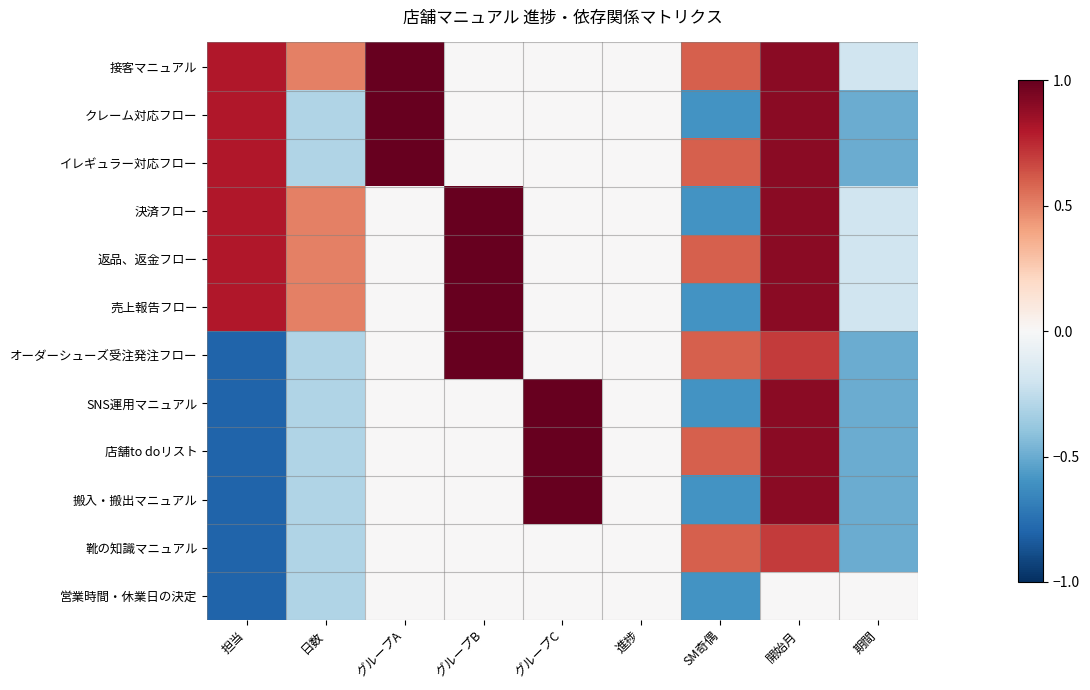

Reading right to left, what are all the values shown in this chart?

接客マニュアル: 期間=-0.2	開始月=0.9	SM奇偶=0.6	進捗=0.0	グループC=0.0	グループB=0.0	グループA=1.0	日数=0.5	担当=0.8
クレーム対応フロー: 期間=-0.5	開始月=0.9	SM奇偶=-0.6	進捗=0.0	グループC=0.0	グループB=0.0	グループA=1.0	日数=-0.3	担当=0.8
イレギュラー対応フロー: 期間=-0.5	開始月=0.9	SM奇偶=0.6	進捗=0.0	グループC=0.0	グループB=0.0	グループA=1.0	日数=-0.3	担当=0.8
決済フロー: 期間=-0.2	開始月=0.9	SM奇偶=-0.6	進捗=0.0	グループC=0.0	グループB=1.0	グループA=0.0	日数=0.5	担当=0.8
返品、返金フロー: 期間=-0.2	開始月=0.9	SM奇偶=0.6	進捗=0.0	グループC=0.0	グループB=1.0	グループA=0.0	日数=0.5	担当=0.8
売上報告フロー: 期間=-0.2	開始月=0.9	SM奇偶=-0.6	進捗=0.0	グループC=0.0	グループB=1.0	グループA=0.0	日数=0.5	担当=0.8
オーダーシューズ受注発注フロー: 期間=-0.5	開始月=0.7	SM奇偶=0.6	進捗=0.0	グループC=0.0	グループB=1.0	グループA=0.0	日数=-0.3	担当=-0.8
SNS運用マニュアル: 期間=-0.5	開始月=0.9	SM奇偶=-0.6	進捗=0.0	グループC=1.0	グループB=0.0	グループA=0.0	日数=-0.3	担当=-0.8
店舗to doリスト: 期間=-0.5	開始月=0.9	SM奇偶=0.6	進捗=0.0	グループC=1.0	グループB=0.0	グループA=0.0	日数=-0.3	担当=-0.8
搬入・搬出マニュアル: 期間=-0.5	開始月=0.9	SM奇偶=-0.6	進捗=0.0	グループC=1.0	グループB=0.0	グループA=0.0	日数=-0.3	担当=-0.8
靴の知識マニュアル: 期間=-0.5	開始月=0.7	SM奇偶=0.6	進捗=0.0	グループC=0.0	グループB=0.0	グループA=0.0	日数=-0.3	担当=-0.8
営業時間・休業日の決定: 期間=0.0	開始月=0.0	SM奇偶=-0.6	進捗=0.0	グループC=0.0	グループB=0.0	グループA=0.0	日数=-0.3	担当=-0.8